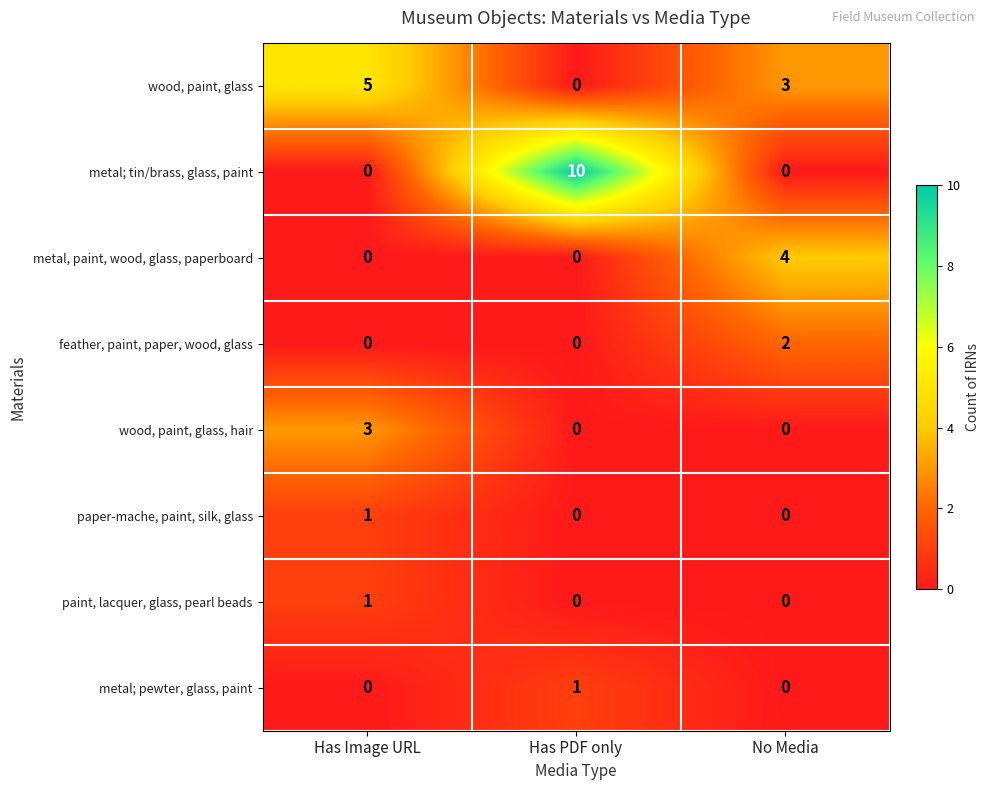

The value of wood, paint, glass at Has Image URL is 8. True or false?

False